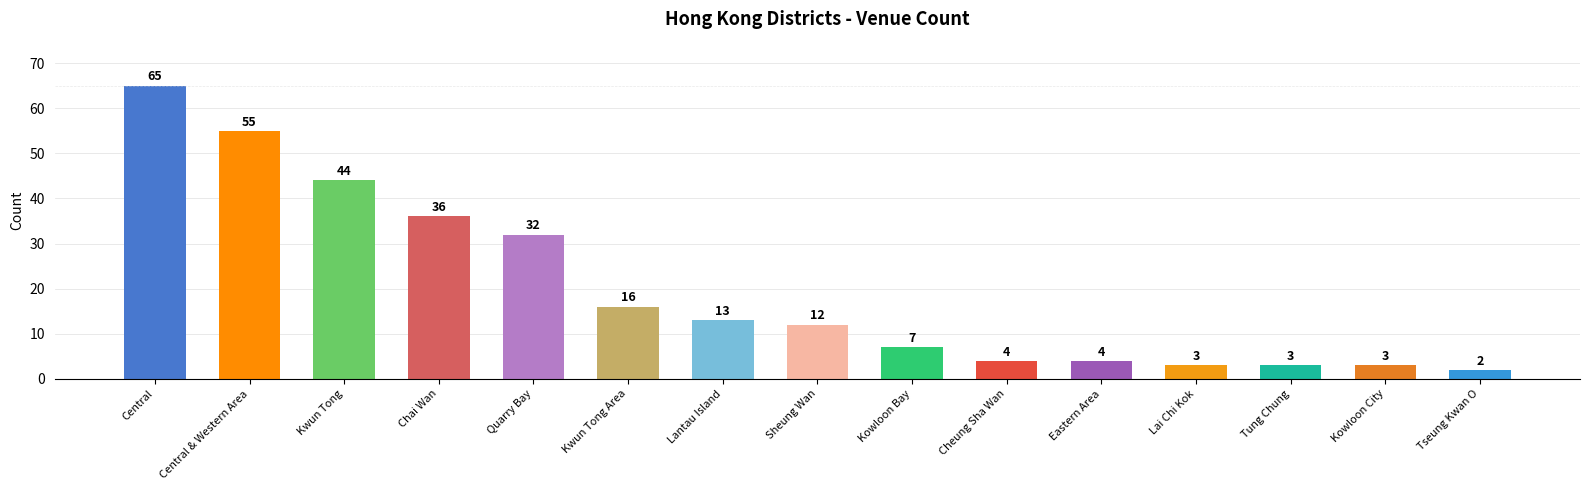

What is the change in value from Lantau Island to Cheung Sha Wan?

-9